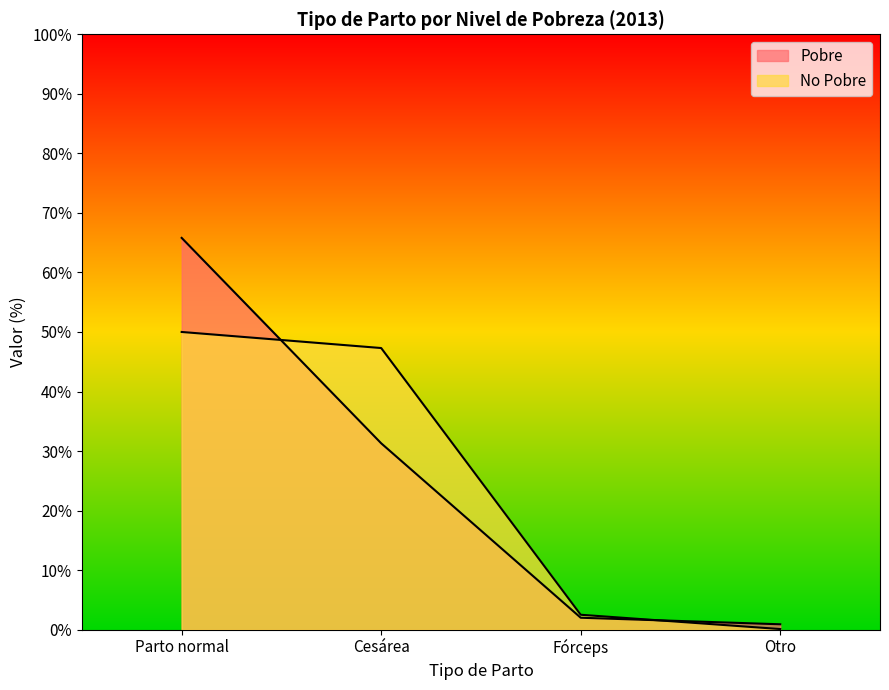

How many series are shown in this chart?

2